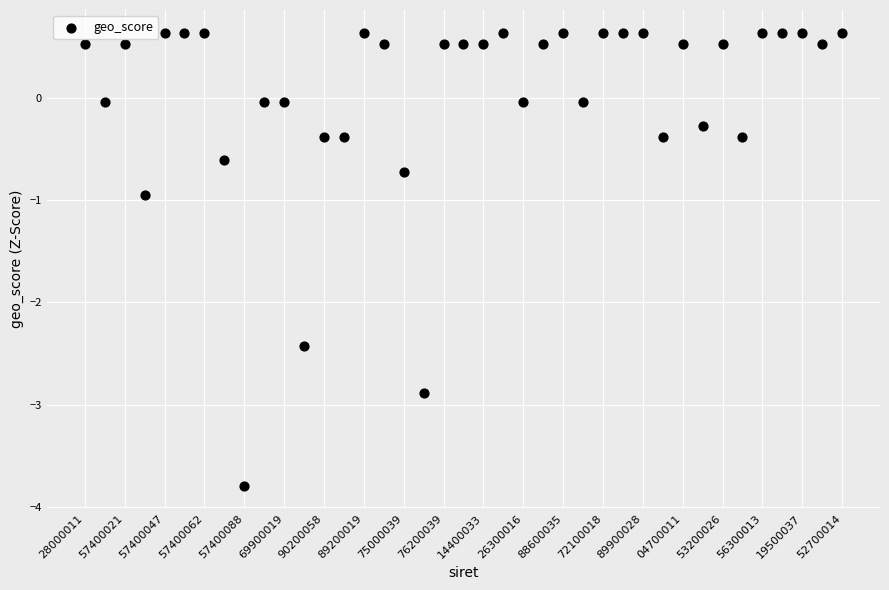

What is the range of Y values (max minus min)?

4.4